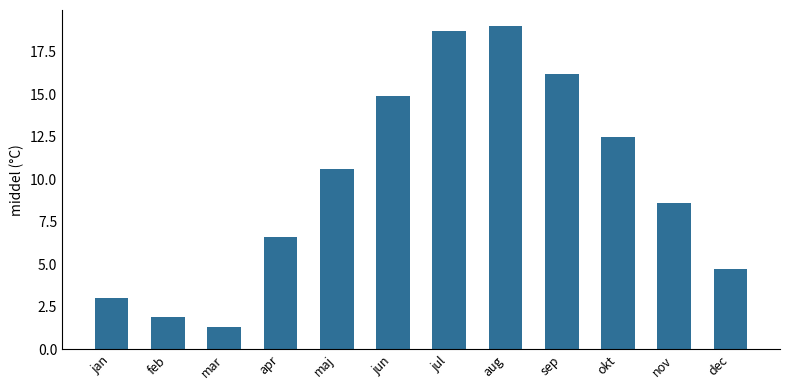

Is it true that the value at apr is 6.6?

True